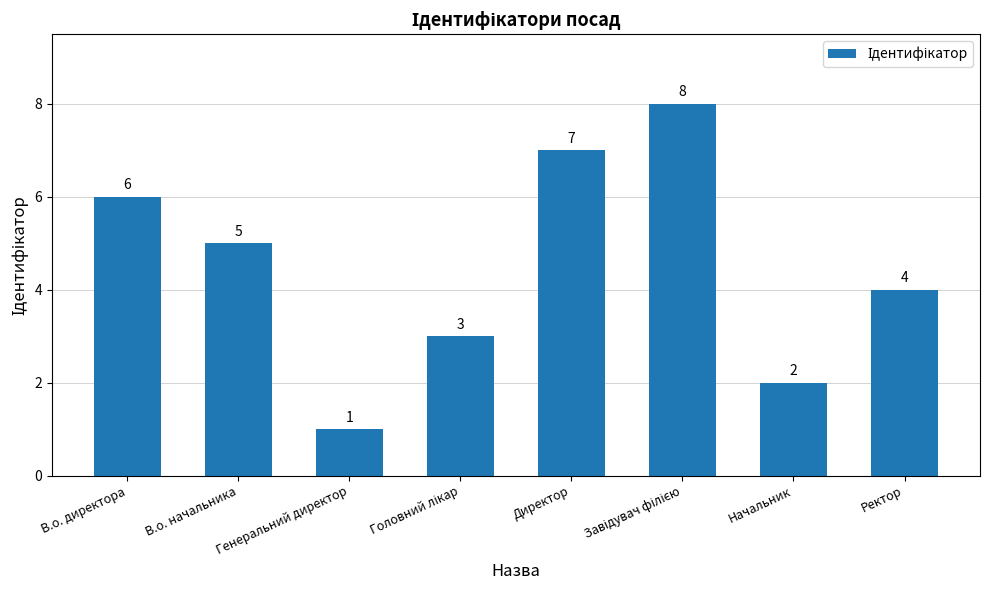

What is the value of the 2nd bar from the left?

5